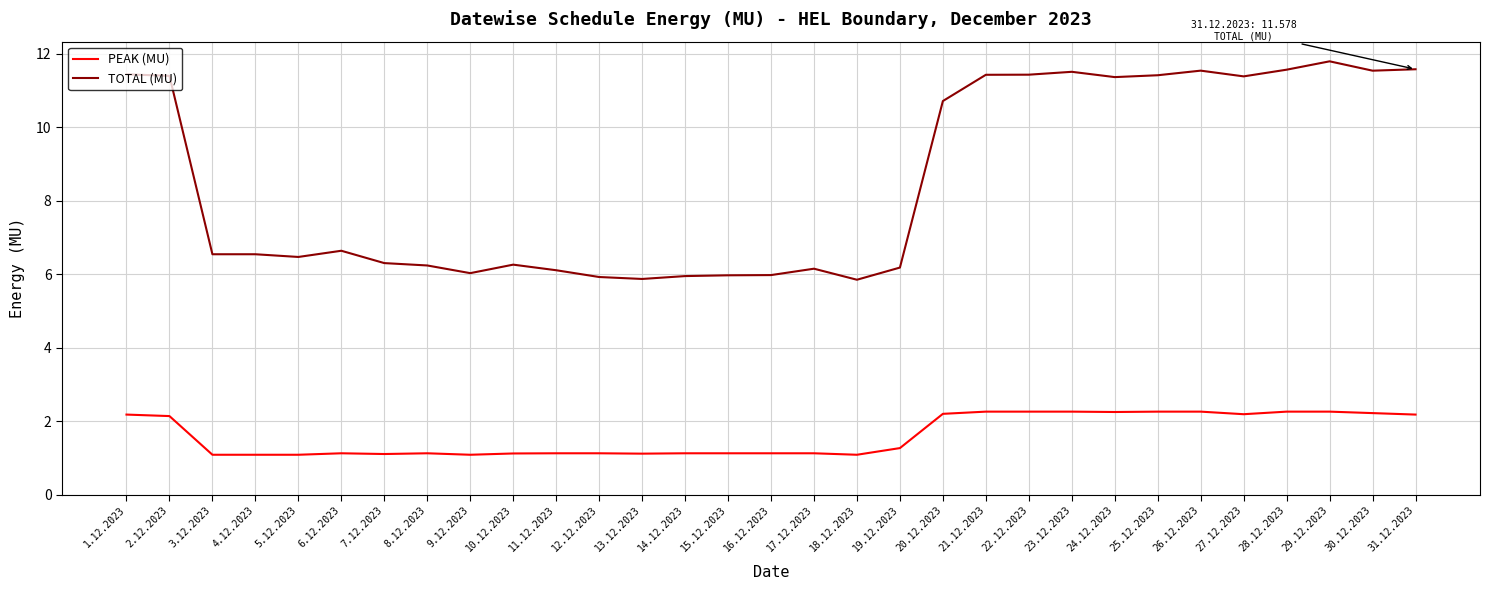

What position from the right is 10.12.2023?

22